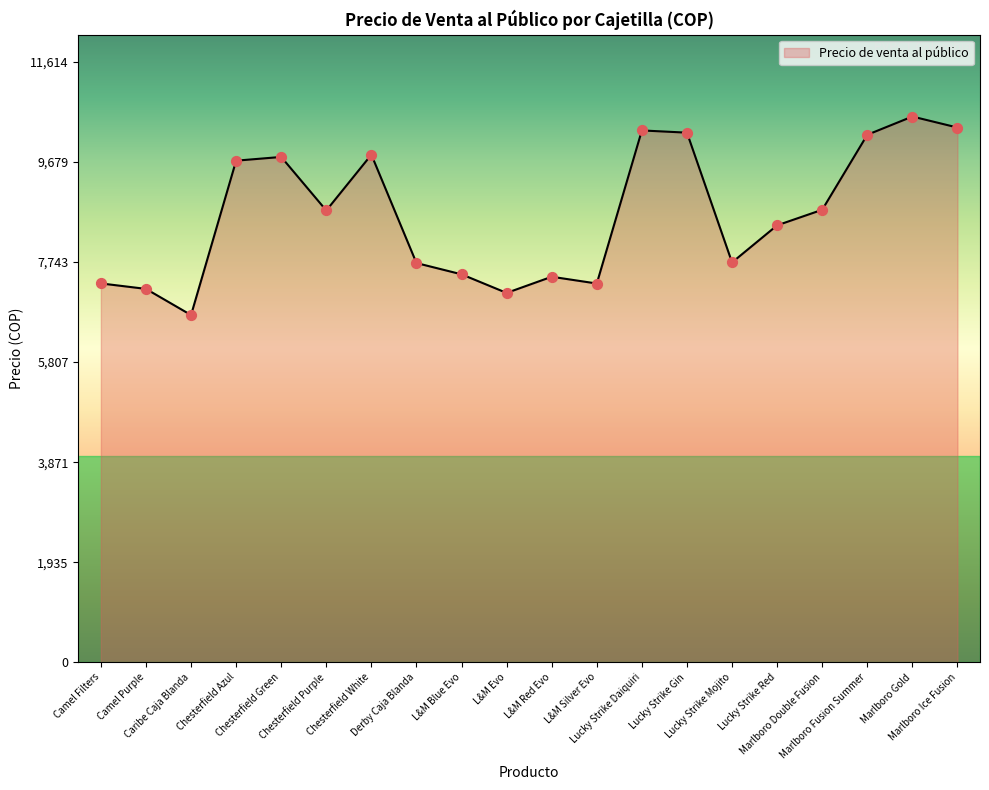

Approximately how many times larger is the value at Lucky Strike Mojito compared to Camel Purple?

1.1